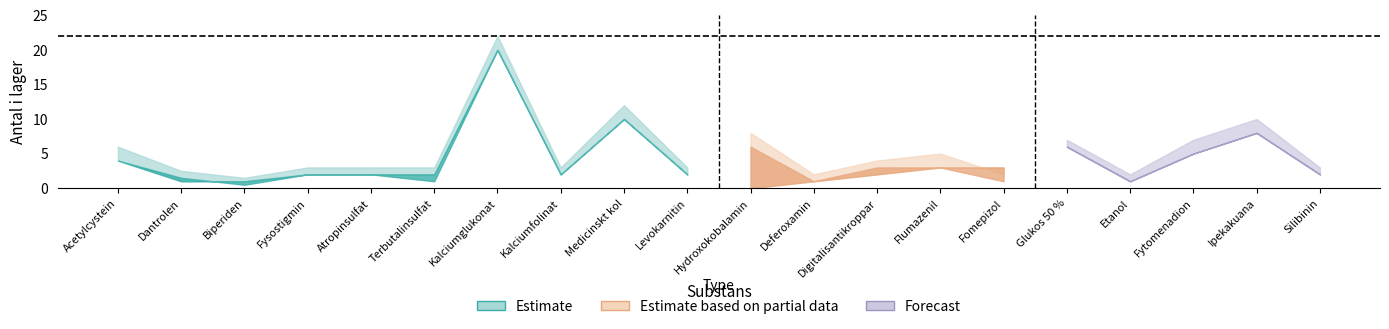

What is the difference between the maximum and minimum values in the Upper bound series?

20.5